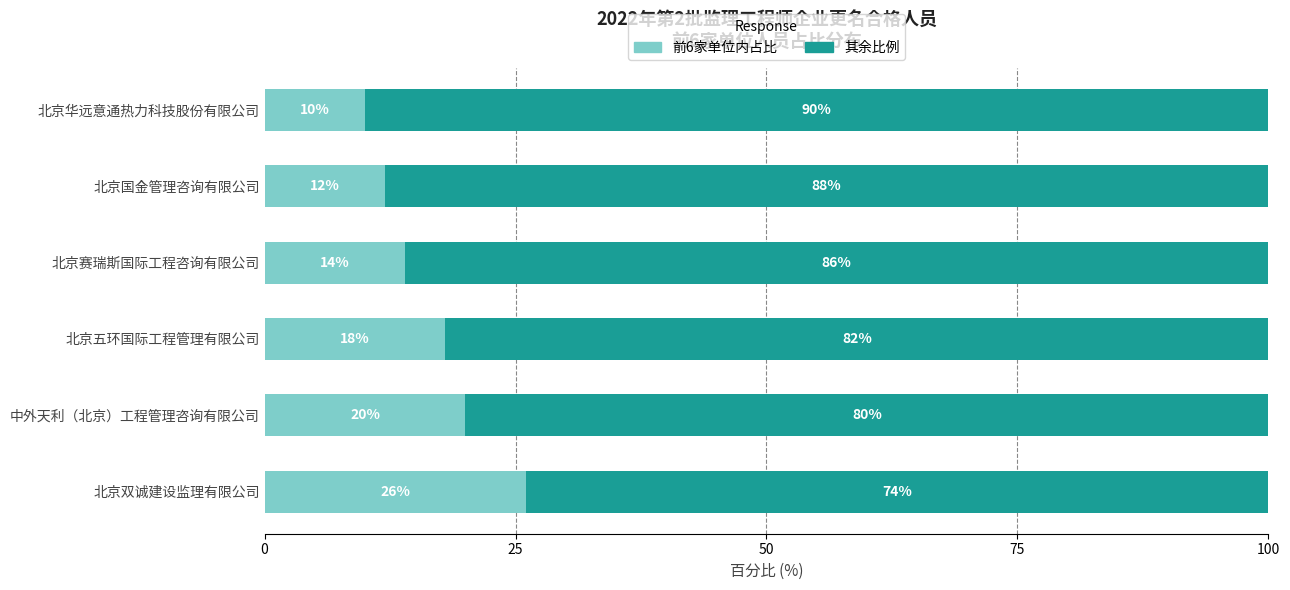

The value of 前6家单位内占比 at 北京双诚建设监理有限公司 is 26. True or false?

True